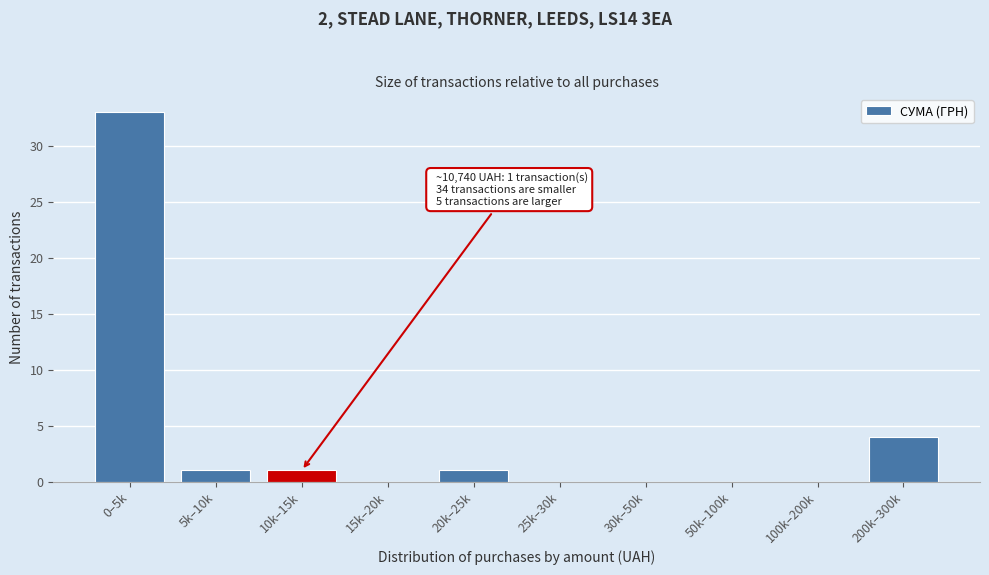

Reading right to left, transcribe all the data shown in this chart.

200k–300k=4	100k–200k=0	50k–100k=0	30k–50k=0	25k–30k=0	20k–25k=1	15k–20k=0	10k–15k=1	5k–10k=1	0–5k=33